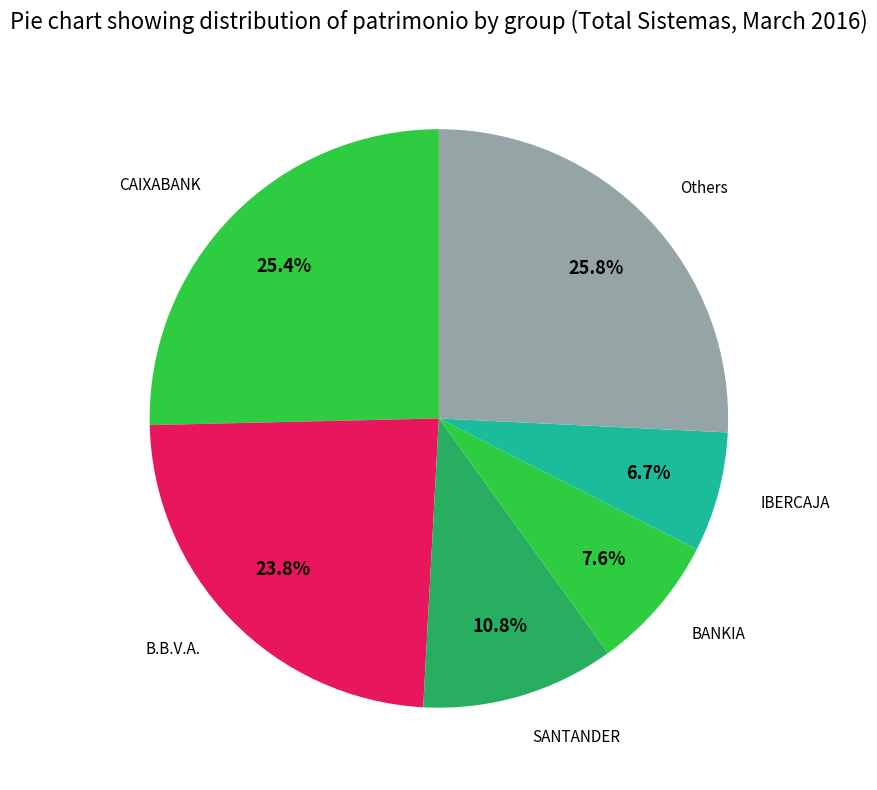

Is there a majority slice in this chart?

No